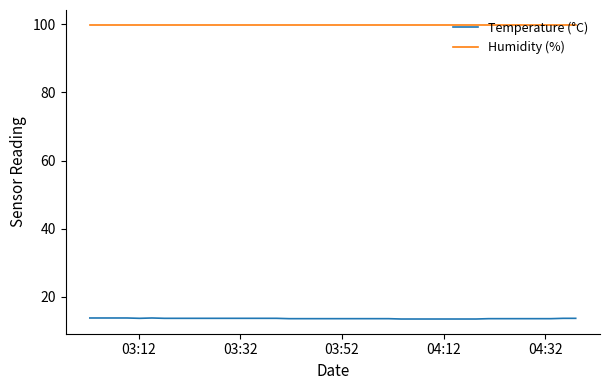

Which series has the largest total across all categories?

Humidity (%)